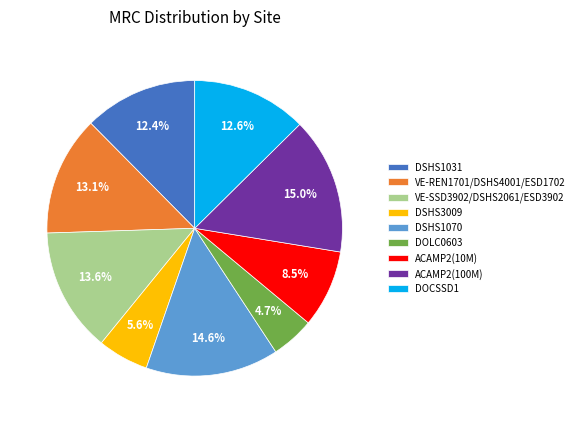

Which category has the smallest portion of the pie?

DOLC0603